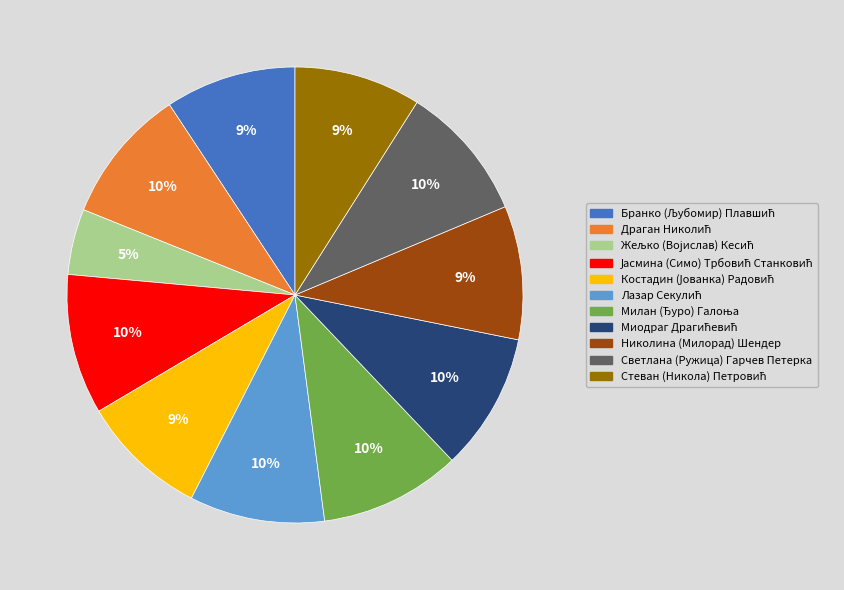

What percentage is the Светлана (Ружица) Гарчев Петерка slice, to the nearest percent?

10%